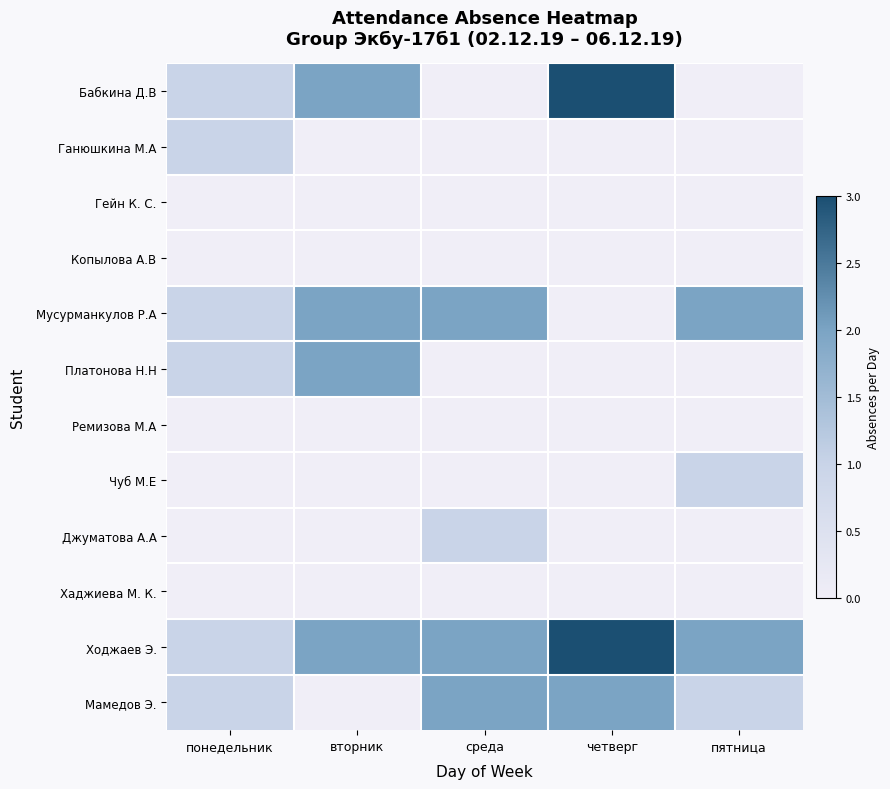

Between четверг and пятница, which series saw the biggest shift?

Бабкина Д.В